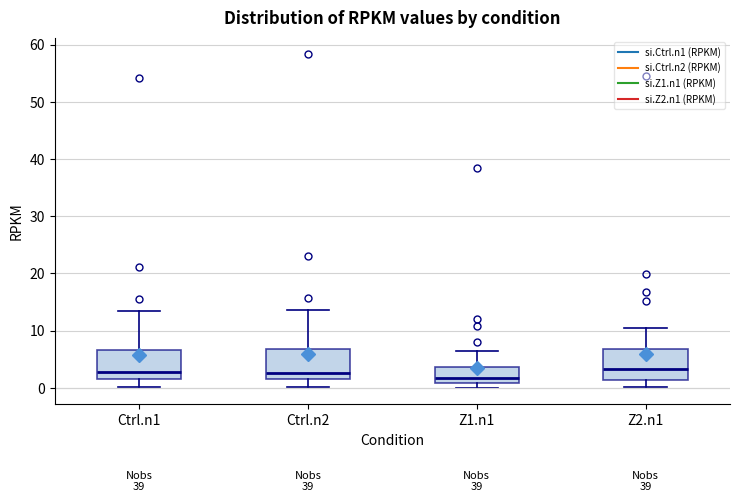

Where does the median line of the box for Ctrl.n1 sit on the y-axis? The values are not printed on the chart, so give them approximately, as read against the axis.

3